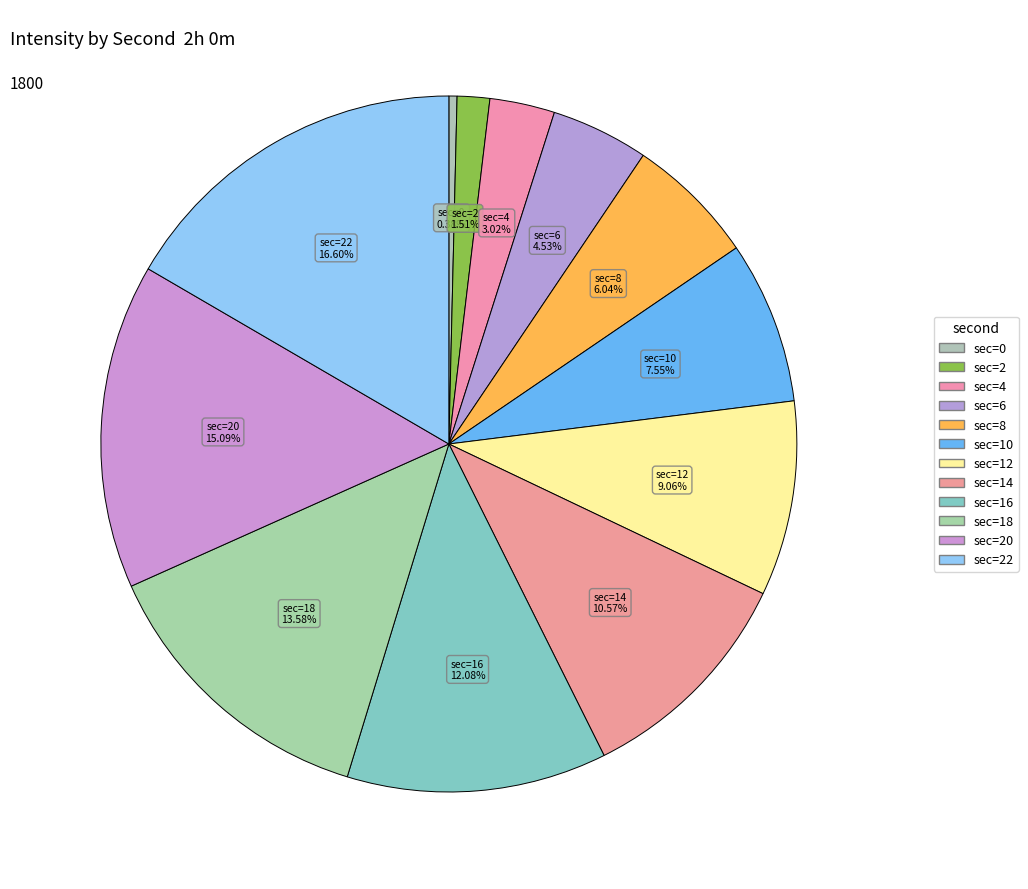

Is there a majority slice in this chart?

No